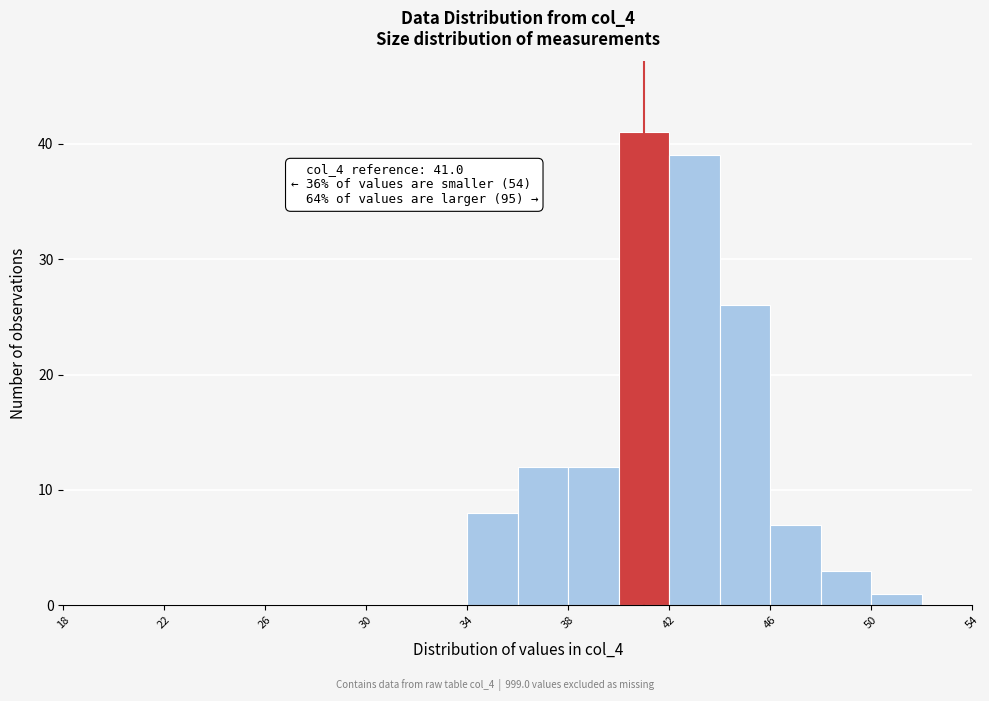

Which range on the x-axis has the tallest bar?

40 to 42